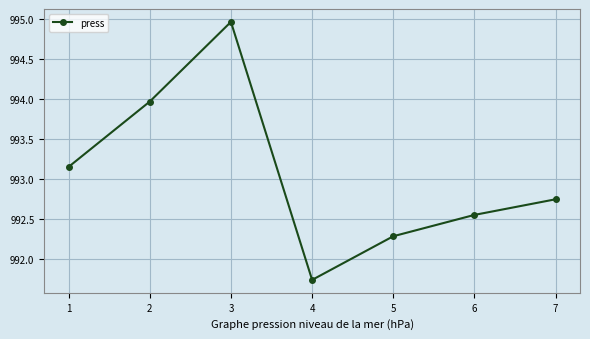

Between 4 and 5, which is larger?

5